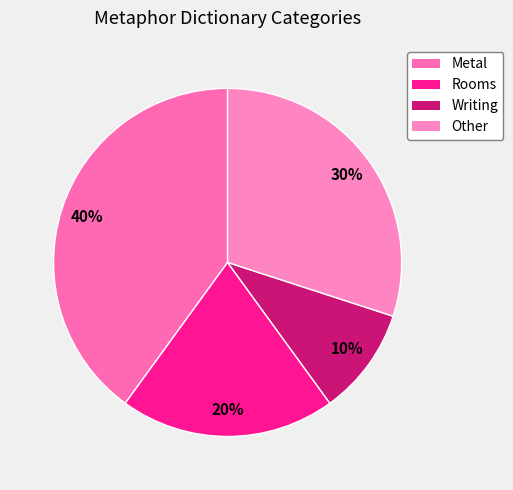

Which slice is the smallest?

Writing